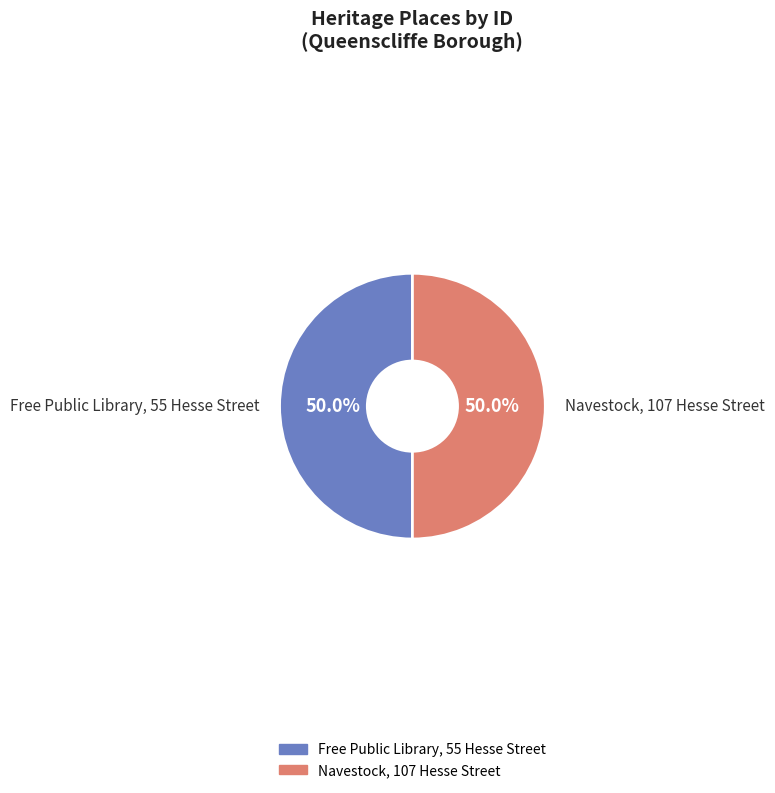

Combined, what portion of the pie is Free Public Library, 55 Hesse Street and Navestock, 107 Hesse Street?

100.0%